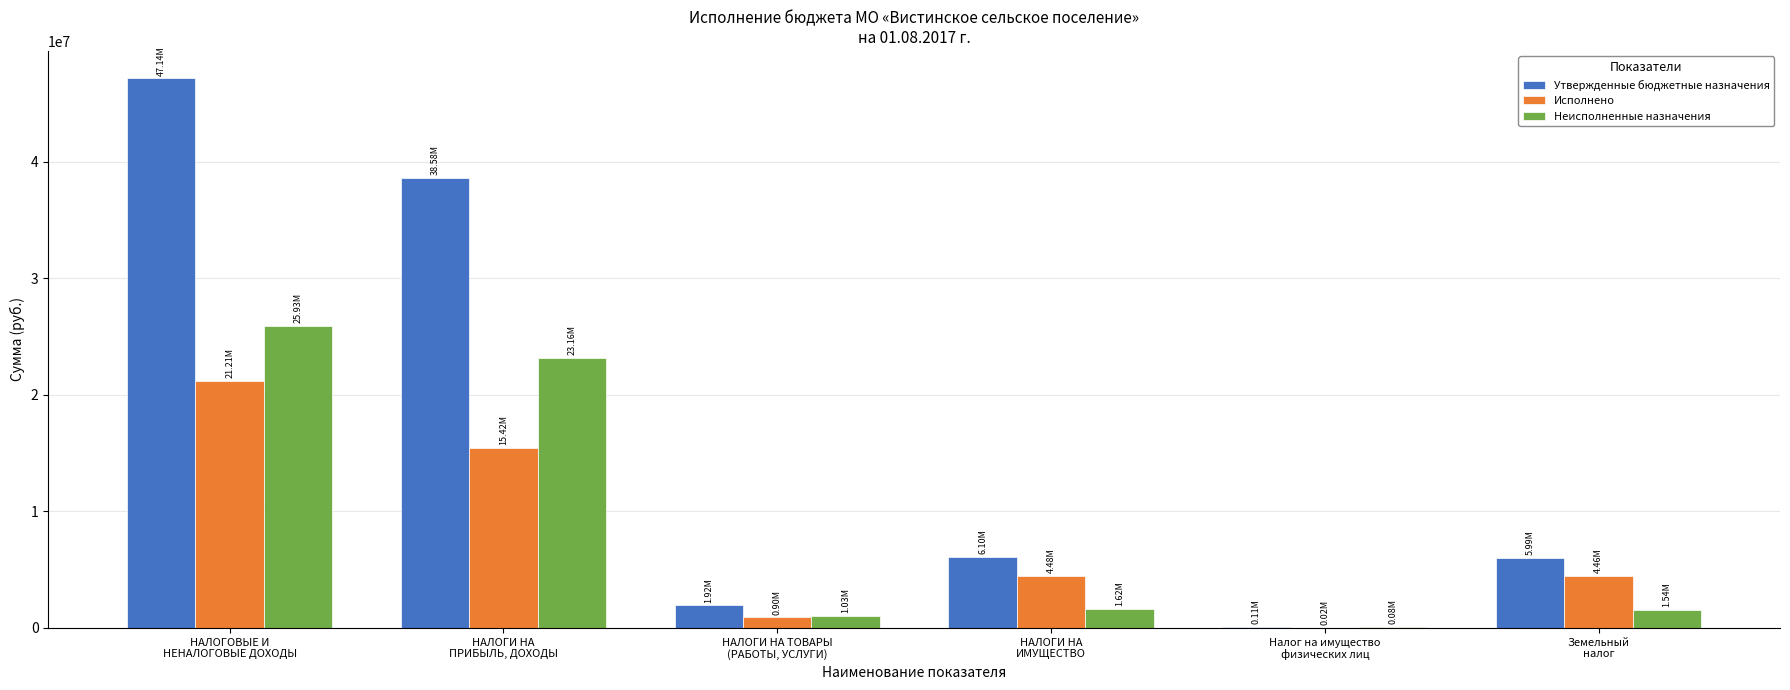

At which label is Неисполненные назначения closest to 13008152?

НАЛОГИ НА
ПРИБЫЛЬ, ДОХОДЫ